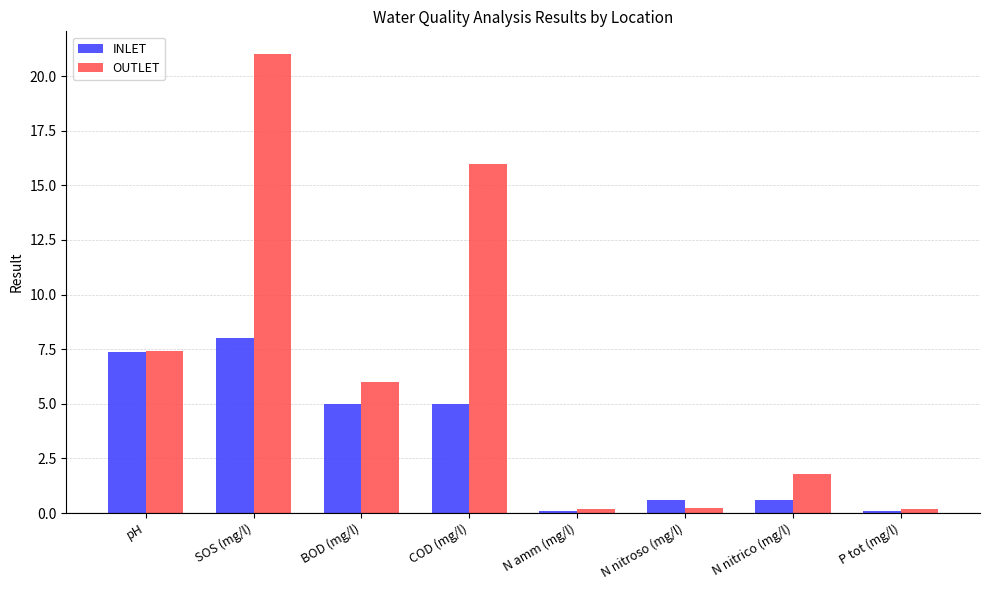

List the series in order of their overall mean, lowest first.

INLET, OUTLET